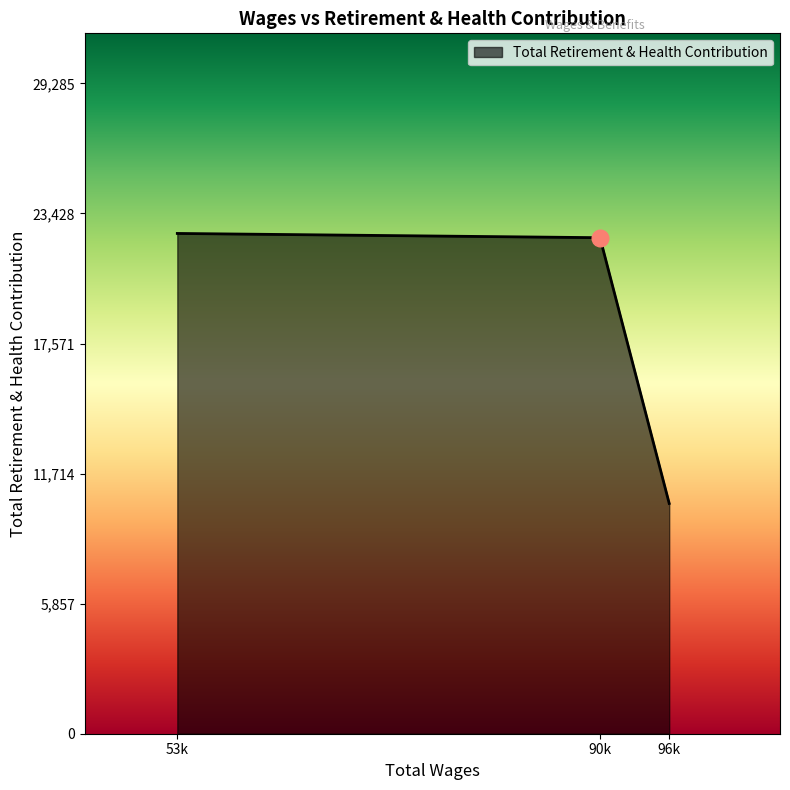

Which category has the lowest value across all series?

96k